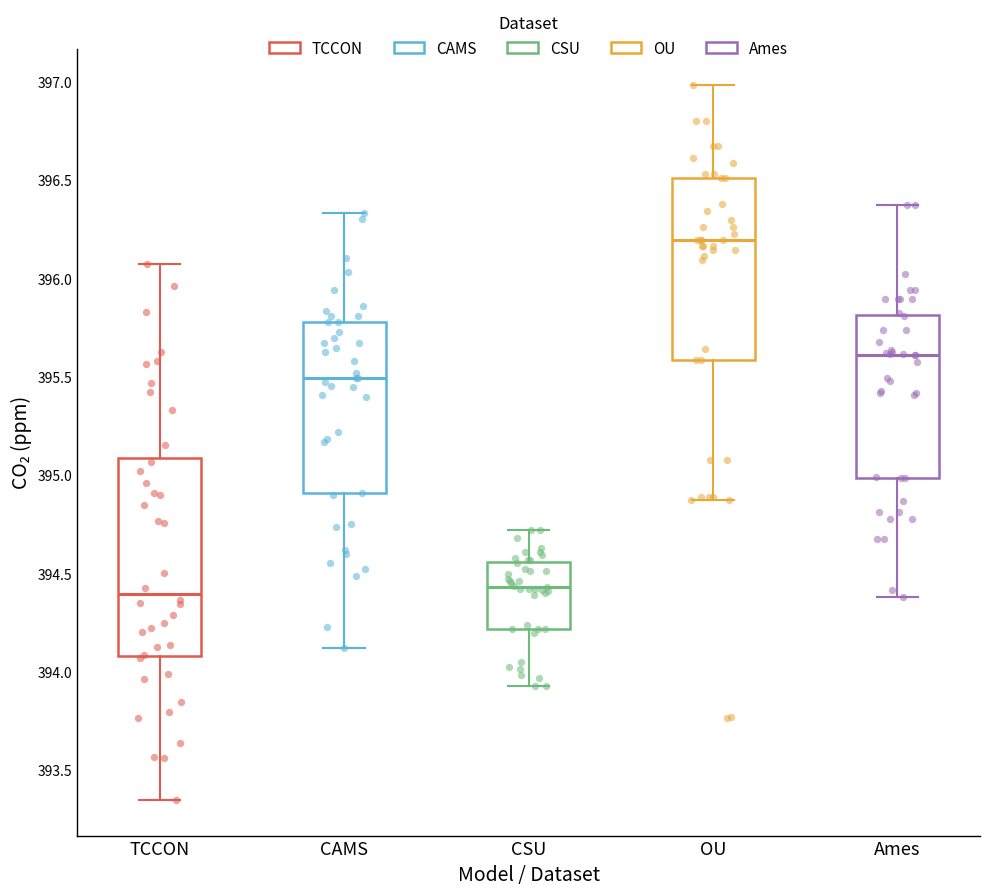

Comparing the boxes themselves (not the whiskers), which one is the tallest?

TCCON